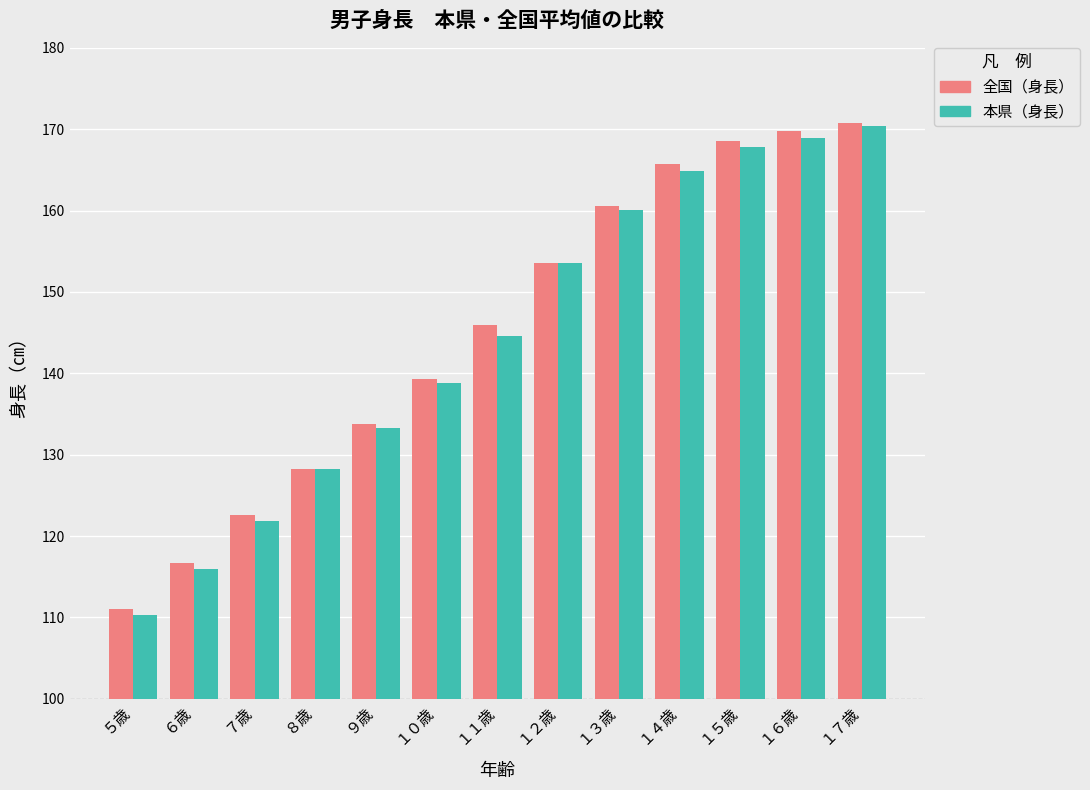

Is it true that 全国（身長） equals 42.9 at １３歳?

False